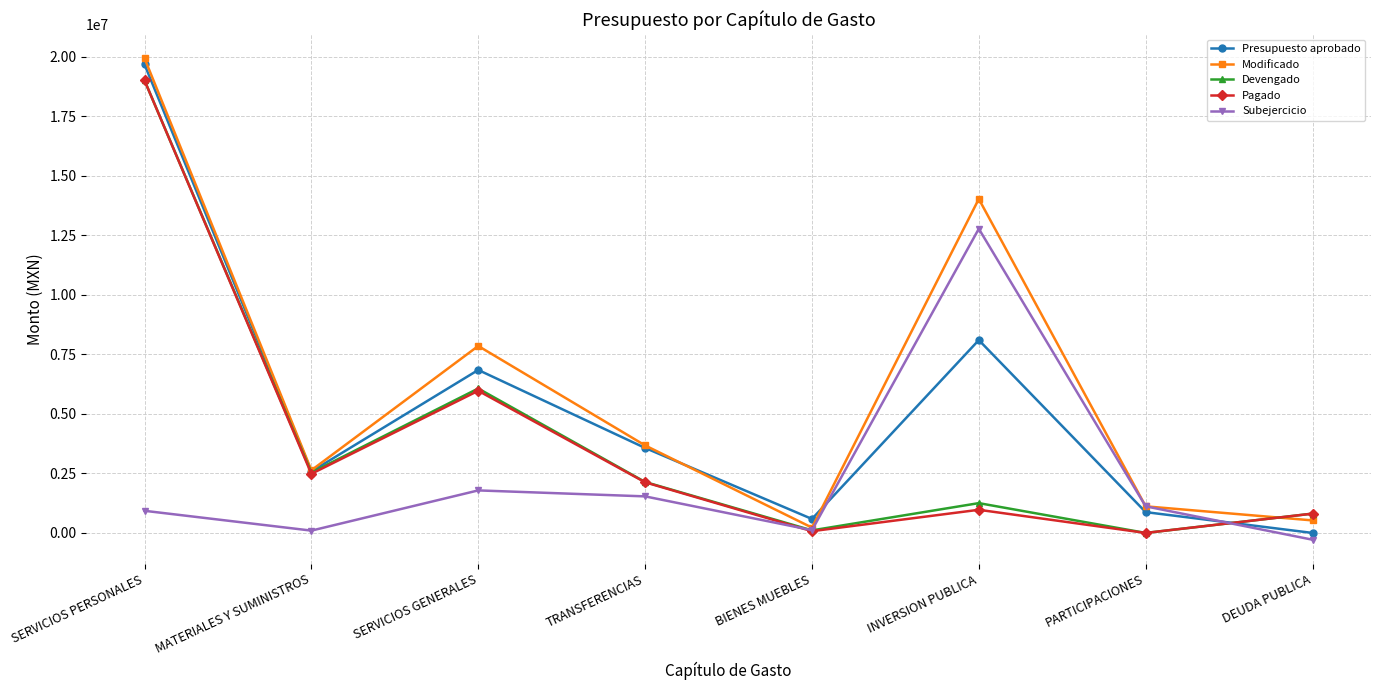

In Pagado, how many points are higher than both neighbors (excluding endpoints)?

2